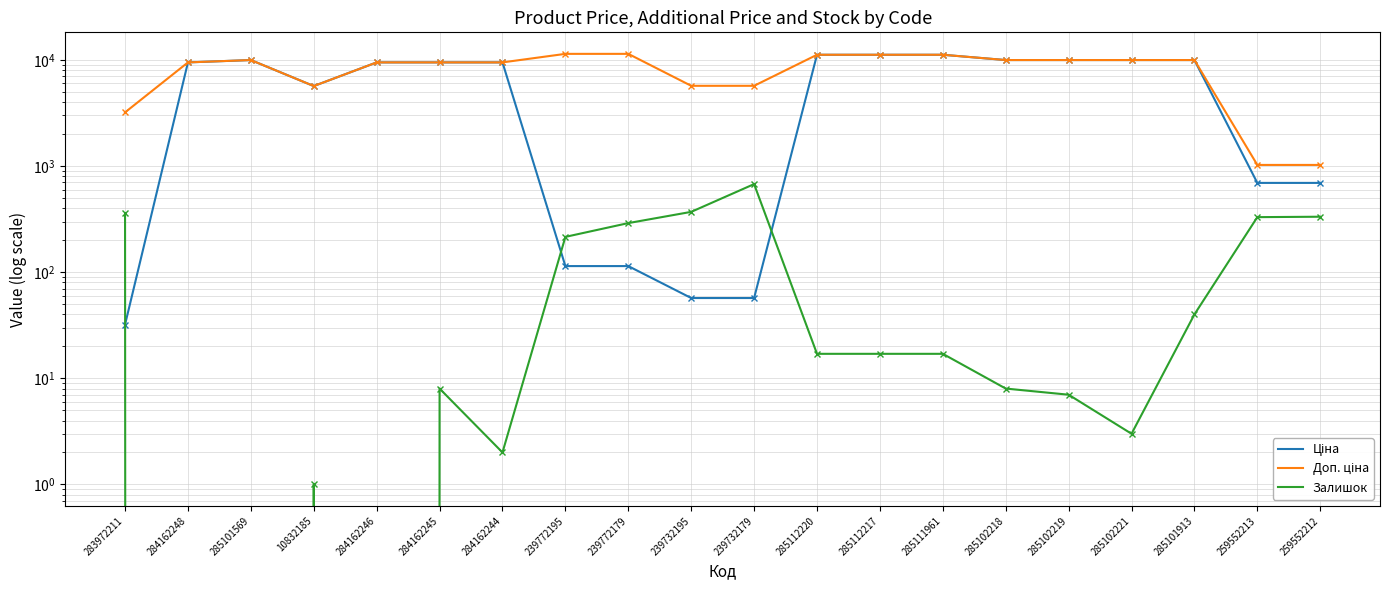

The value of Доп. ціна at 283972211 is 3205.0. True or false?

True